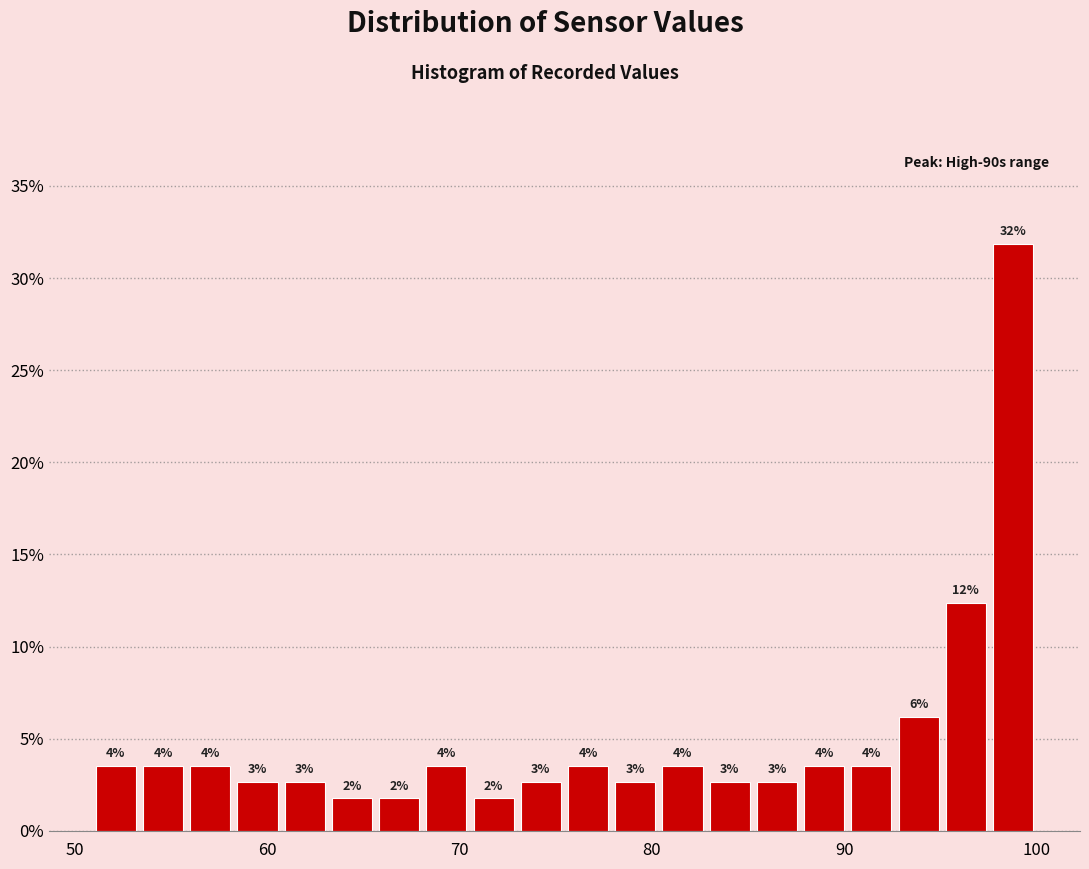

Read against the x-axis, roughly where is the centre of the tallest bar?

99